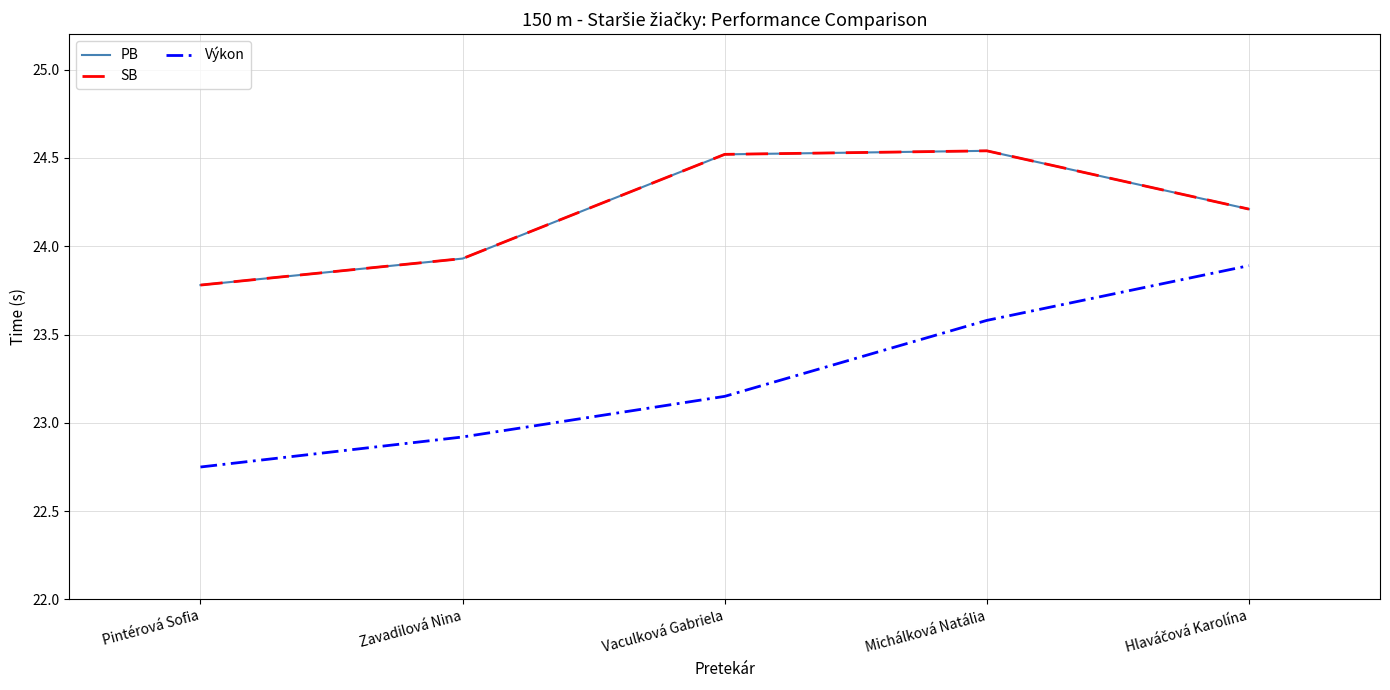

True or false: SB has more than 1 interior local peaks.

False